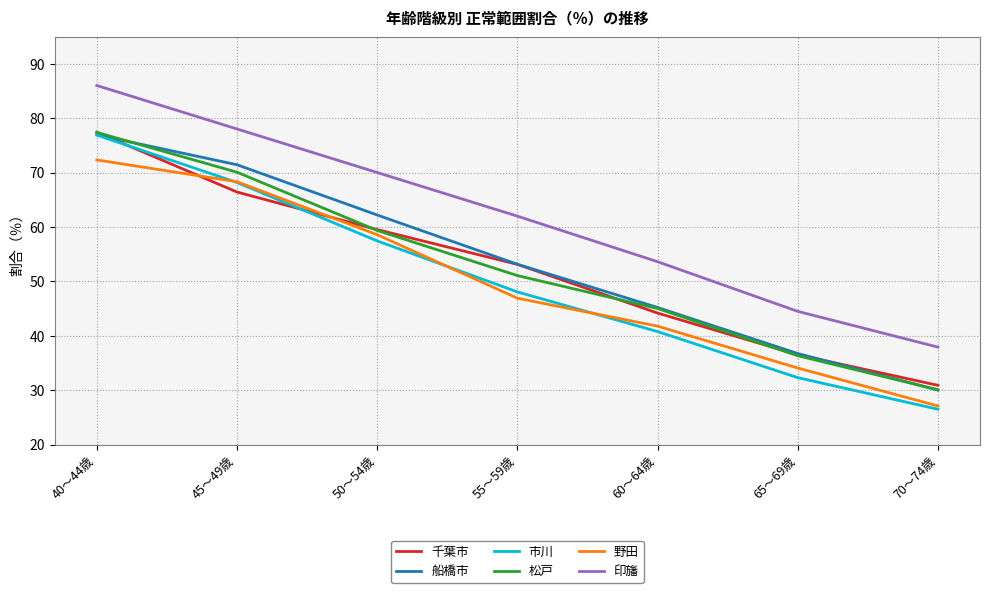

Which series has the largest range (max minus min)?

市川